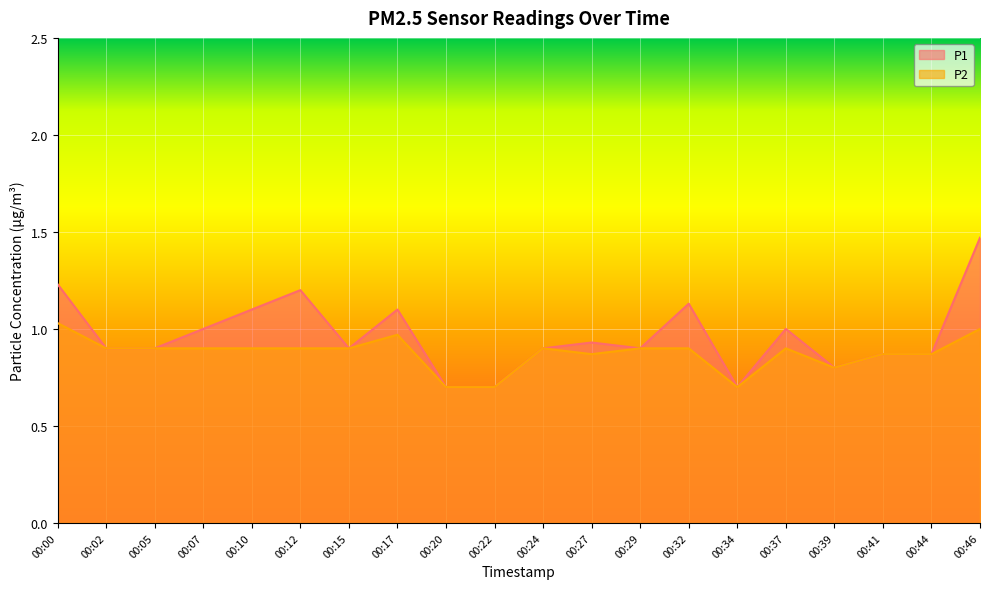

Which category has the lowest value in the P1 series?

00:20